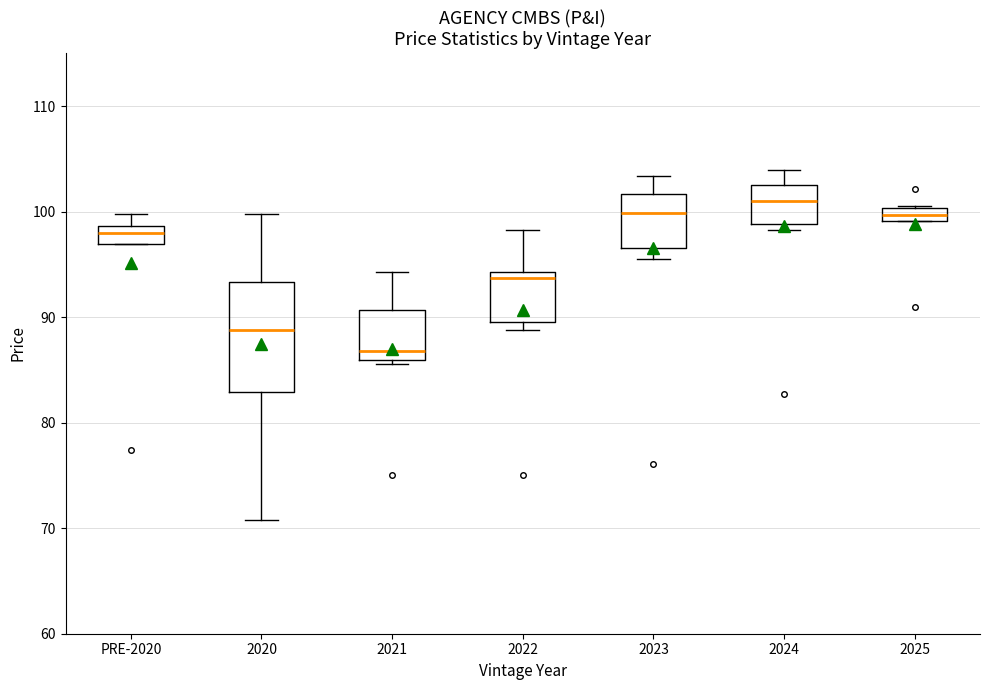

Comparing the boxes themselves (not the whiskers), which one is the tallest?

2020